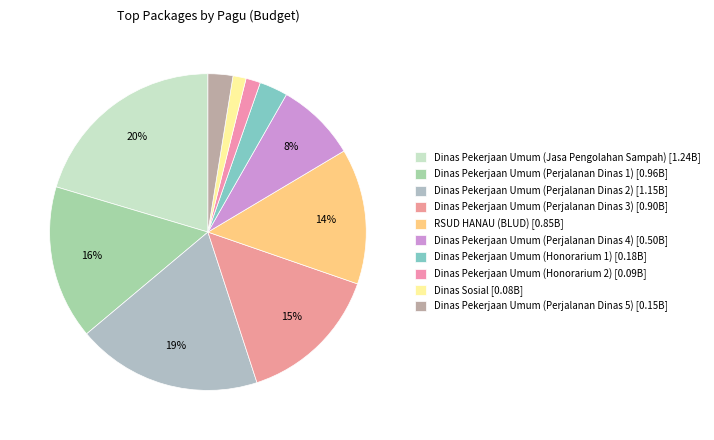

Rank the categories by value from highest to lowest.

Dinas Pekerjaan Umum (Jasa Pengolahan Sampah), Dinas Pekerjaan Umum (Perjalanan Dinas 2), Dinas Pekerjaan Umum (Perjalanan Dinas 1), Dinas Pekerjaan Umum (Perjalanan Dinas 3), RSUD HANAU (BLUD), Dinas Pekerjaan Umum (Perjalanan Dinas 4), Dinas Pekerjaan Umum (Honorarium 1), Dinas Pekerjaan Umum (Perjalanan Dinas 5), Dinas Pekerjaan Umum (Honorarium 2), Dinas Sosial